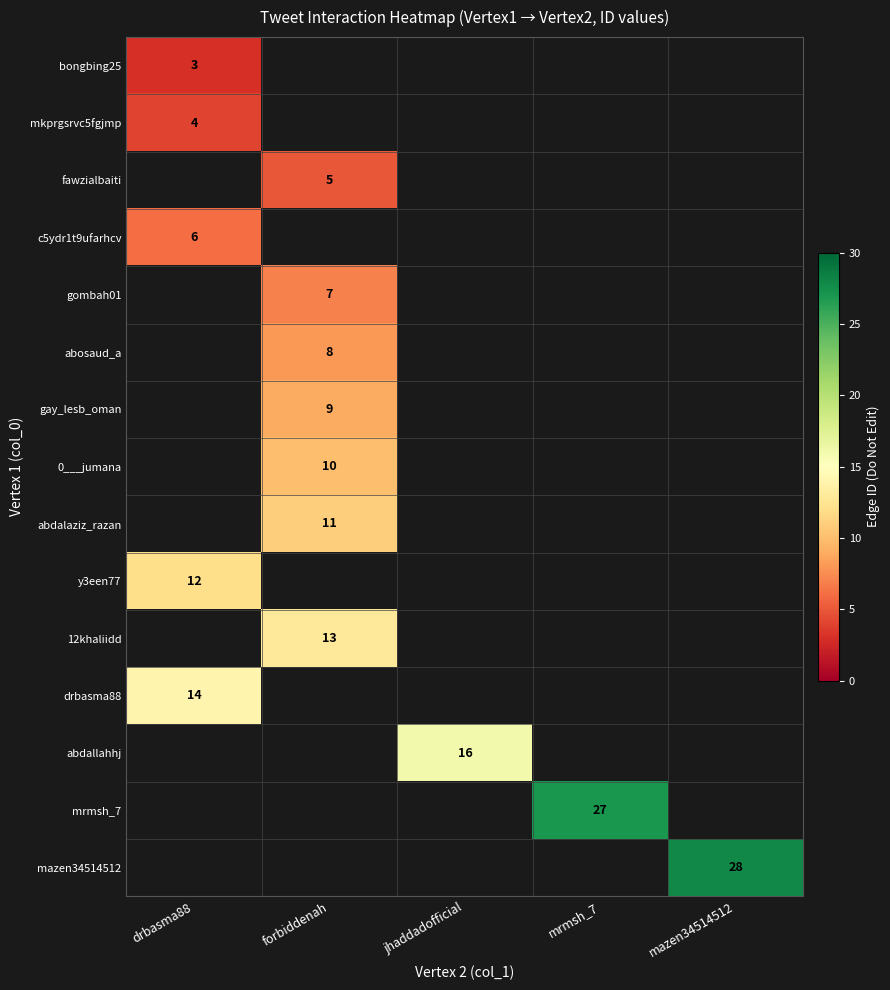

Is it true that bongbing25 equals 3 at drbasma88?

True